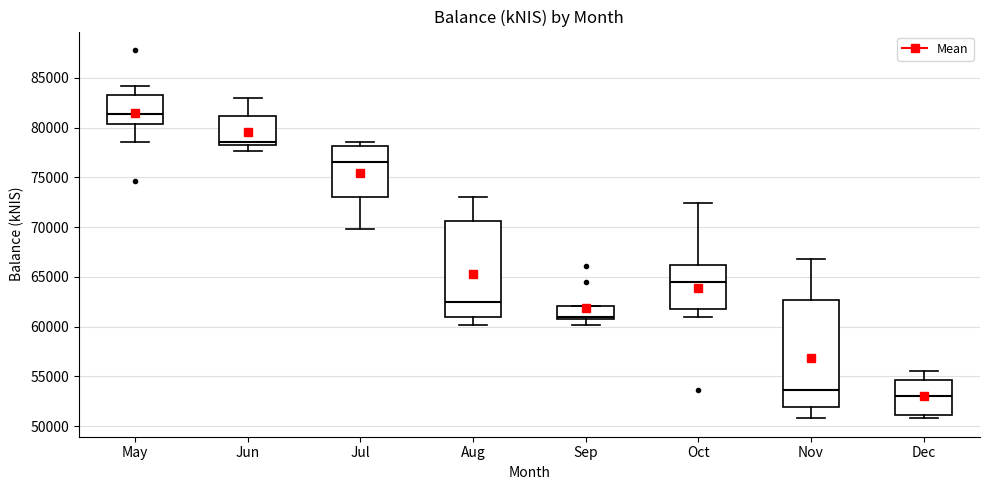

Where is the lower edge of the box for Aug on the y-axis? The values are not printed on the chart, so give them approximately, as read against the axis.

61000